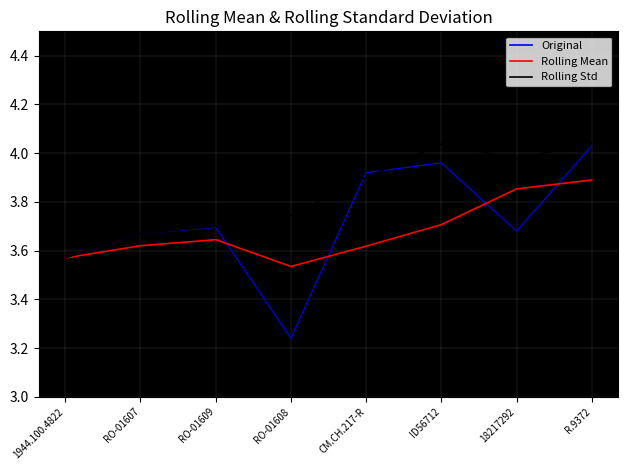

In Rolling Std, how many points are higher than both neighbors (excluding endpoints)?

1